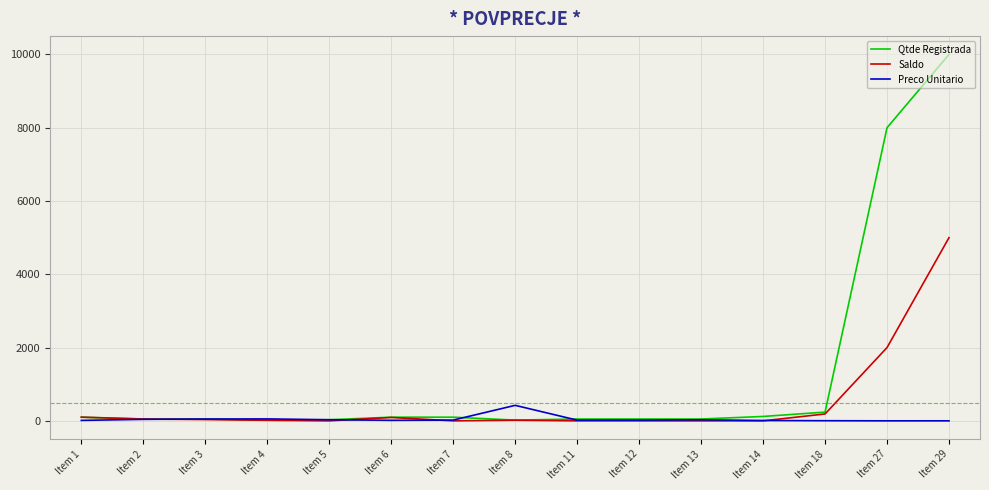

What is the sum of all Preco Unitario values?

726.1